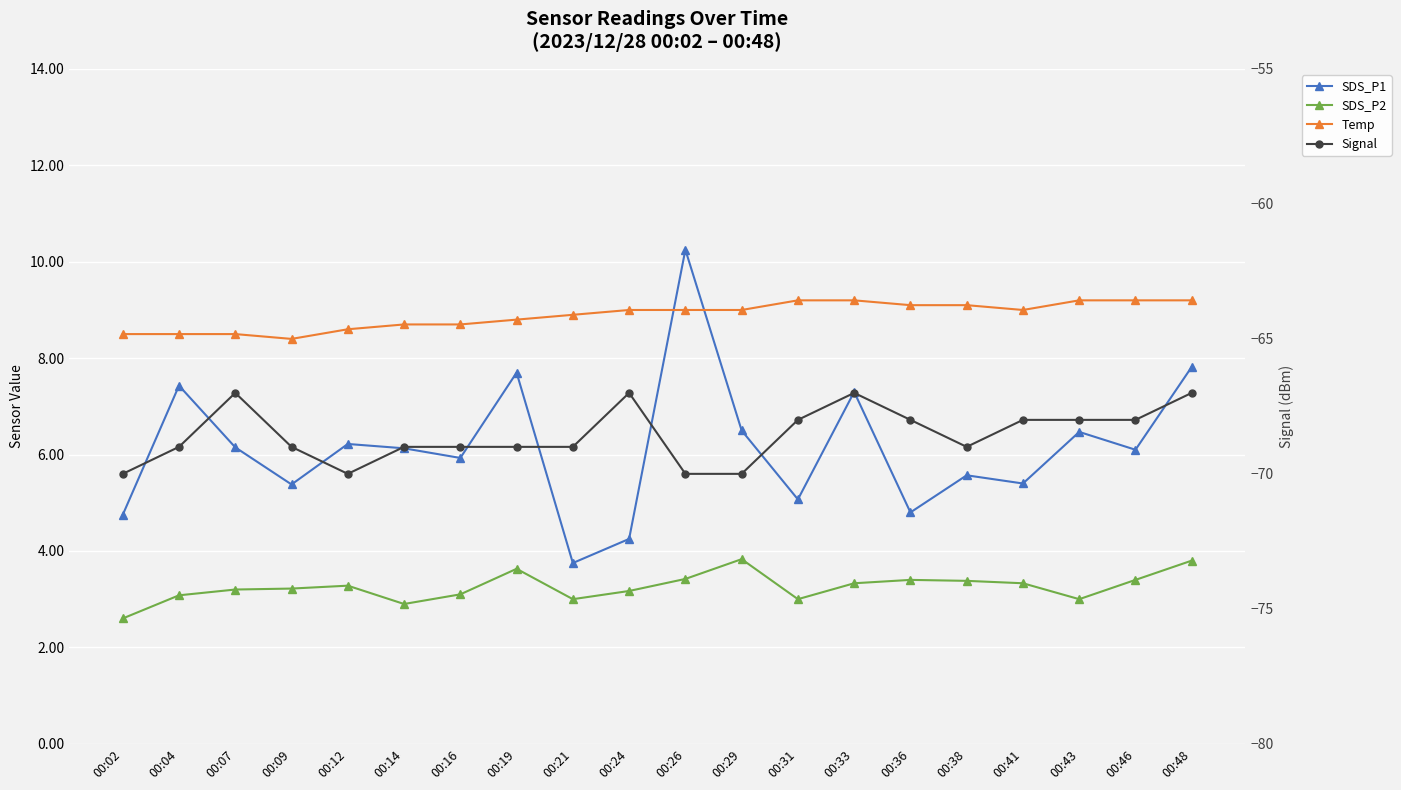

What is the difference between the maximum and minimum values in the Temp series?

0.8